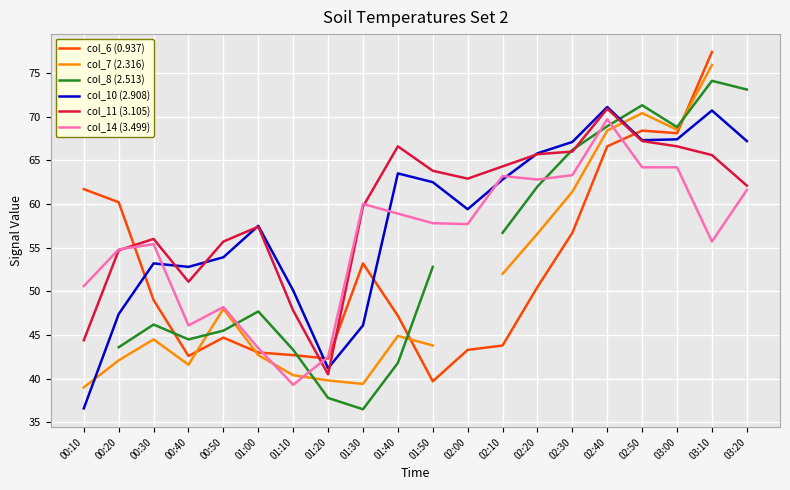

How many series are shown in this chart?

6